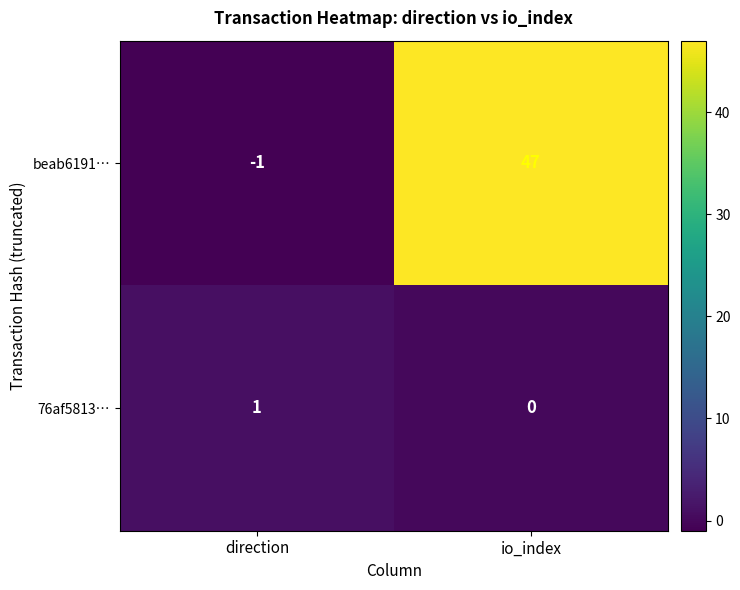

Rank the series by their maximum value, from lowest to highest.

76af5813…, beab6191…